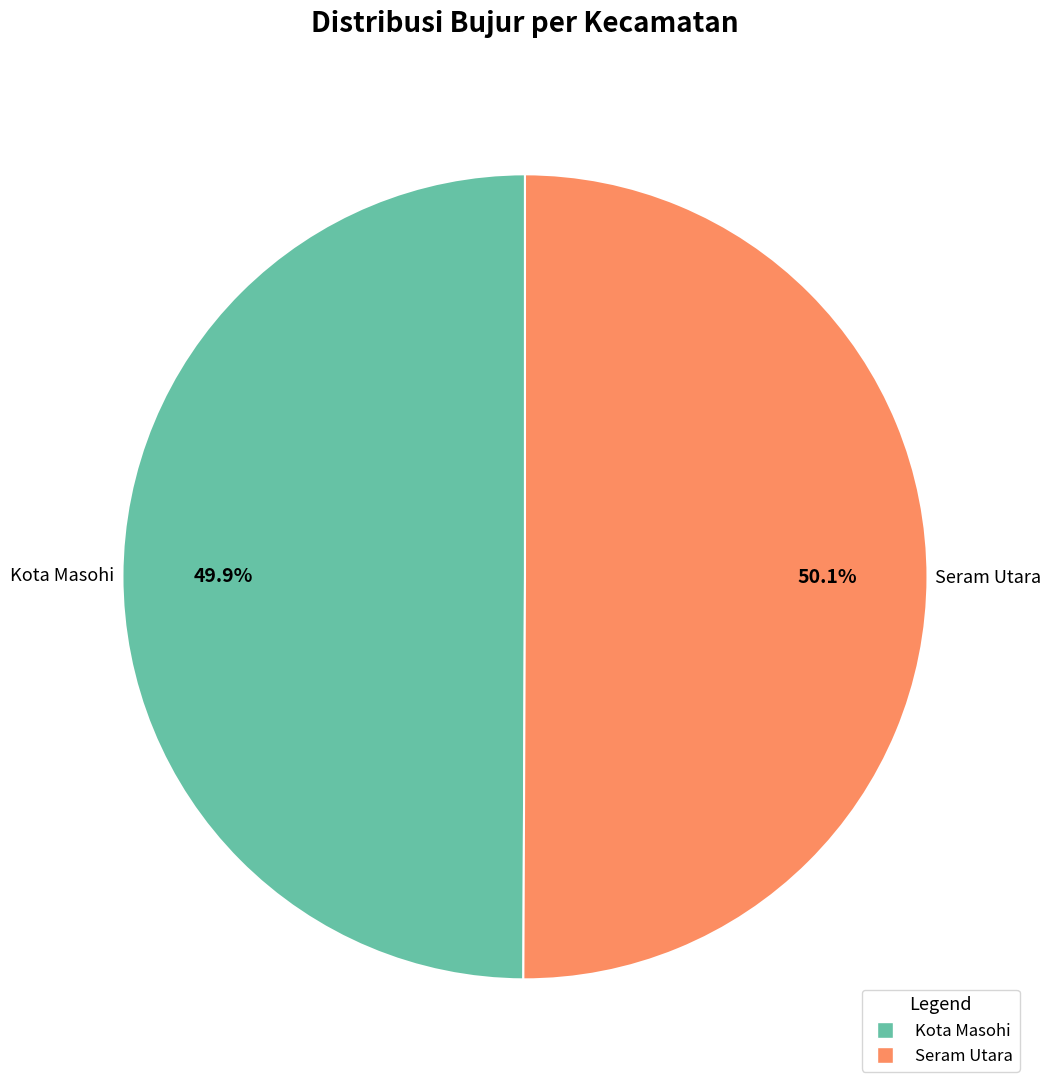

What is the total percentage of Seram Utara and Kota Masohi?

100.0%